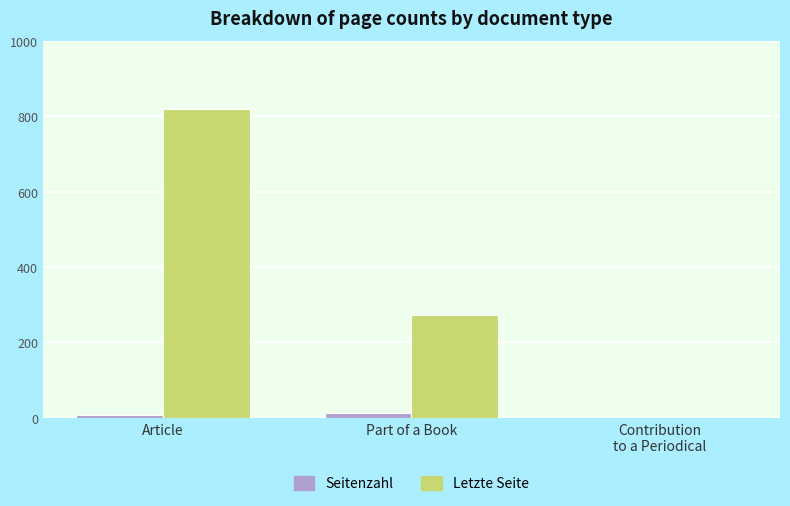

The Letzte Seite series shows 820.3 at Article. True or false?

True